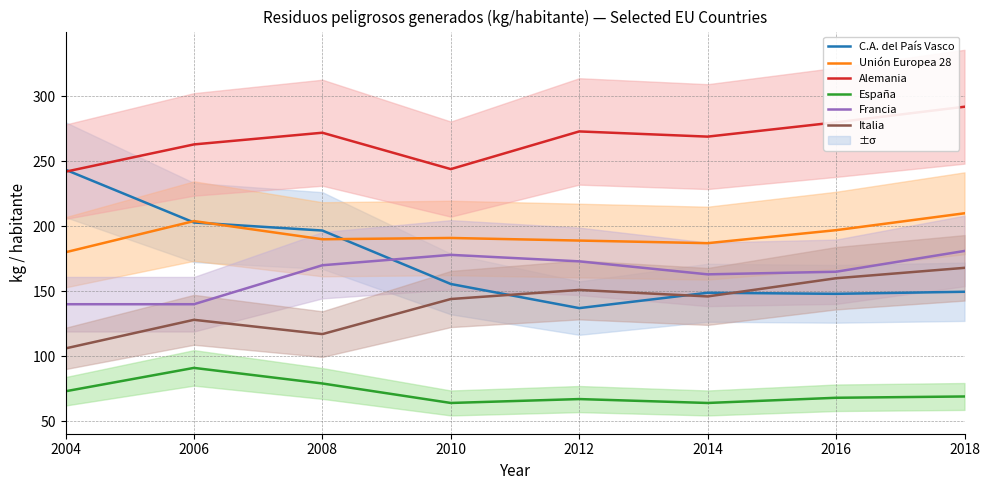

The value of Italia at 2016 is 261.3. True or false?

False